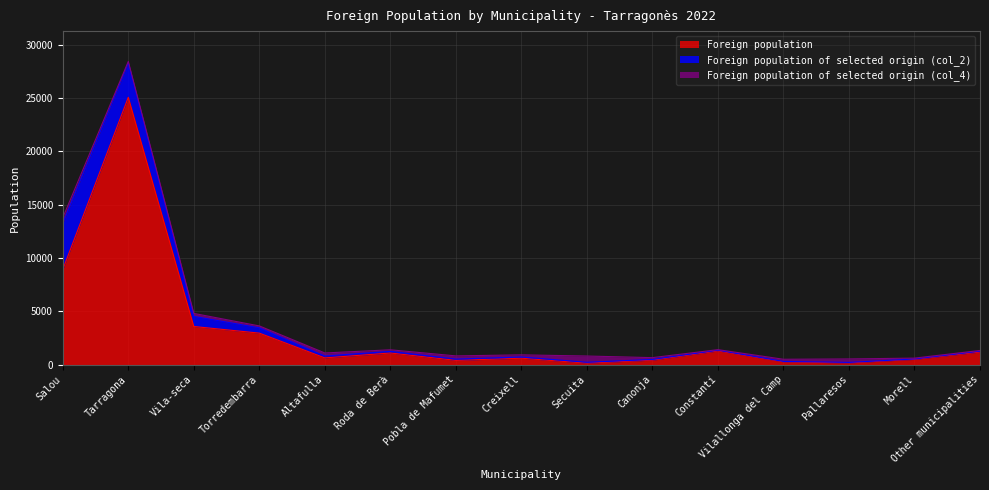

Between Secuita and Other municipalities, which series saw the biggest shift?

Foreign population